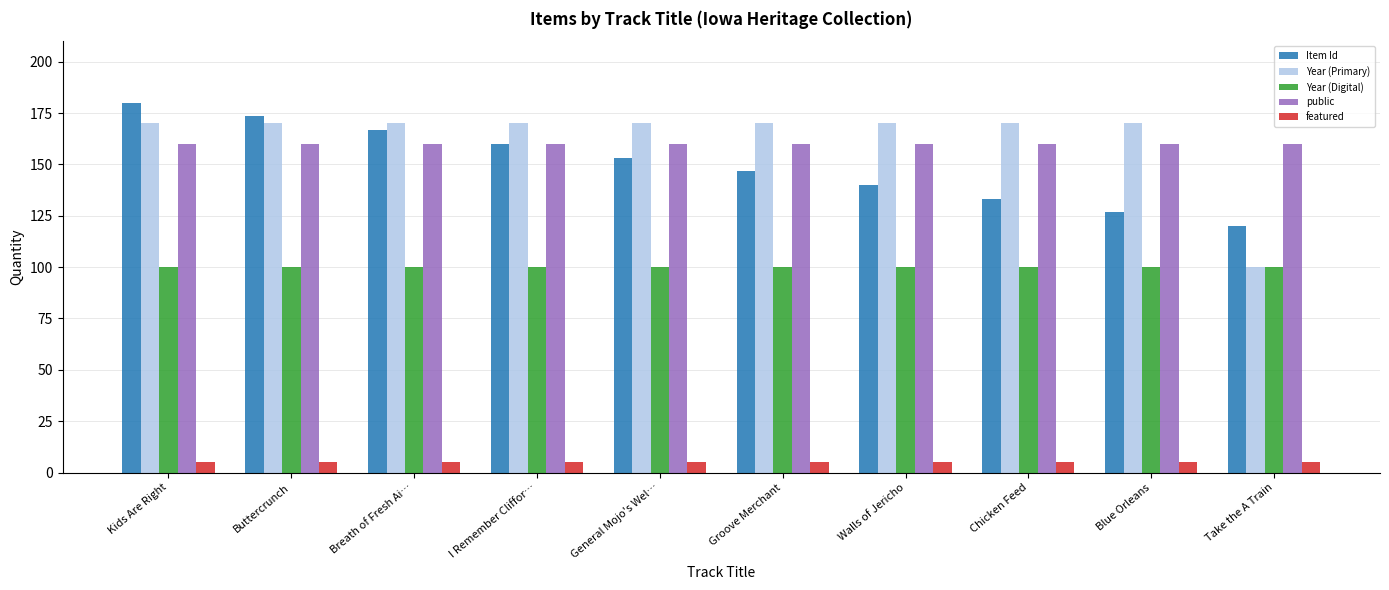

Which series changed the most between Kids Are Right and I Remember Cliffor…?

Item Id